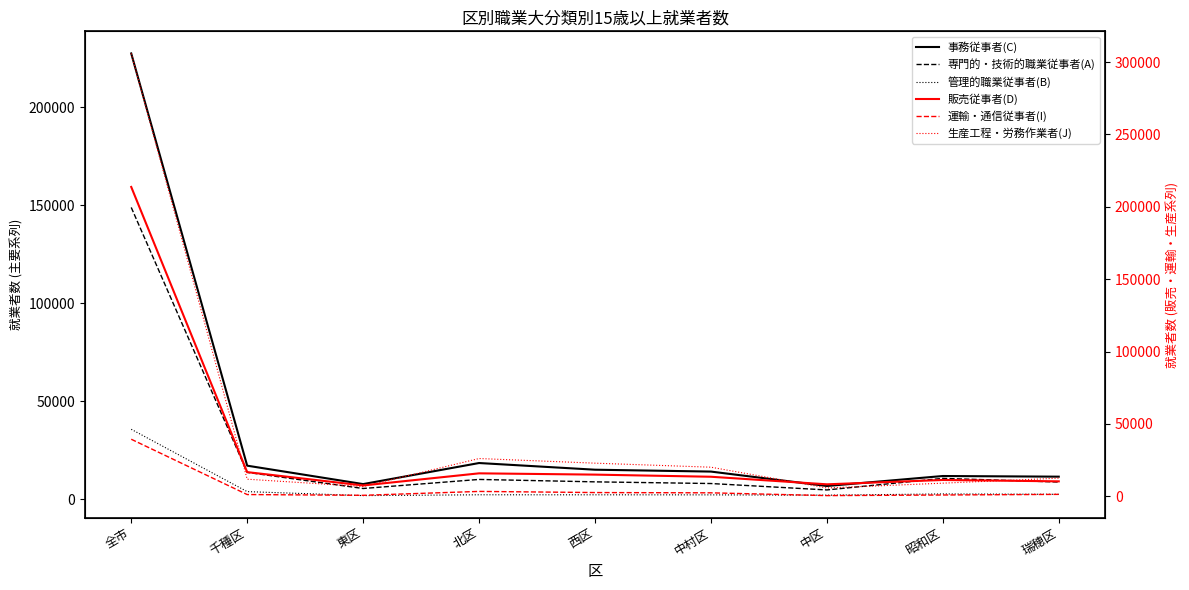

List the labels in order of 運輸・通信従事者(I) value, smallest first.

中区, 東区, 昭和区, 千種区, 瑞穂区, 中村区, 西区, 北区, 全市